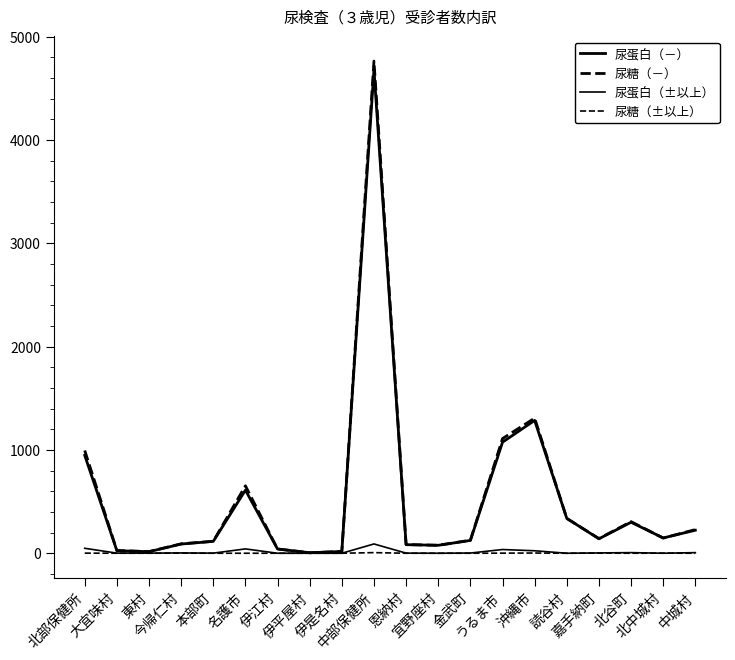

Reading left to right, what are all the values shown in this chart?

尿蛋白（－）: 北部保健所=948	大宜味村=25	東村=15	今帰仁村=89	本部町=115	名護市=611	伊江村=41	伊平屋村=5	伊是名村=17	中部保健所=4681	恩納村=83	宜野座村=77	金武町=124	うるま市=1075	沖縄市=1286	読谷村=337	嘉手納町=140	北谷町=300	北中城村=148	中城村=223
尿糖（－）: 北部保健所=995	大宜味村=26	東村=16	今帰仁村=91	本部町=116	名護市=653	伊江村=41	伊平屋村=5	伊是名村=17	中部保健所=4765	恩納村=84	宜野座村=77	金武町=126	うるま市=1110	沖縄市=1308	読谷村=337	嘉手納町=142	北谷町=306	北中城村=147	中城村=229
尿蛋白（±以上）: 北部保健所=48	大宜味村=1	東村=1	今帰仁村=3	本部町=1	名護市=42	伊江村=0	伊平屋村=0	伊是名村=0	中部保健所=90	恩納村=1	宜野座村=0	金武町=2	うるま市=36	沖縄市=24	読谷村=0	嘉手納町=3	北谷町=6	北中城村=0	中城村=6
尿糖（±以上）: 北部保健所=1	大宜味村=0	東村=0	今帰仁村=1	本部町=0	名護市=0	伊江村=0	伊平屋村=0	伊是名村=0	中部保健所=6	恩納村=0	宜野座村=0	金武町=0	うるま市=1	沖縄市=2	読谷村=0	嘉手納町=1	北谷町=0	北中城村=1	中城村=0